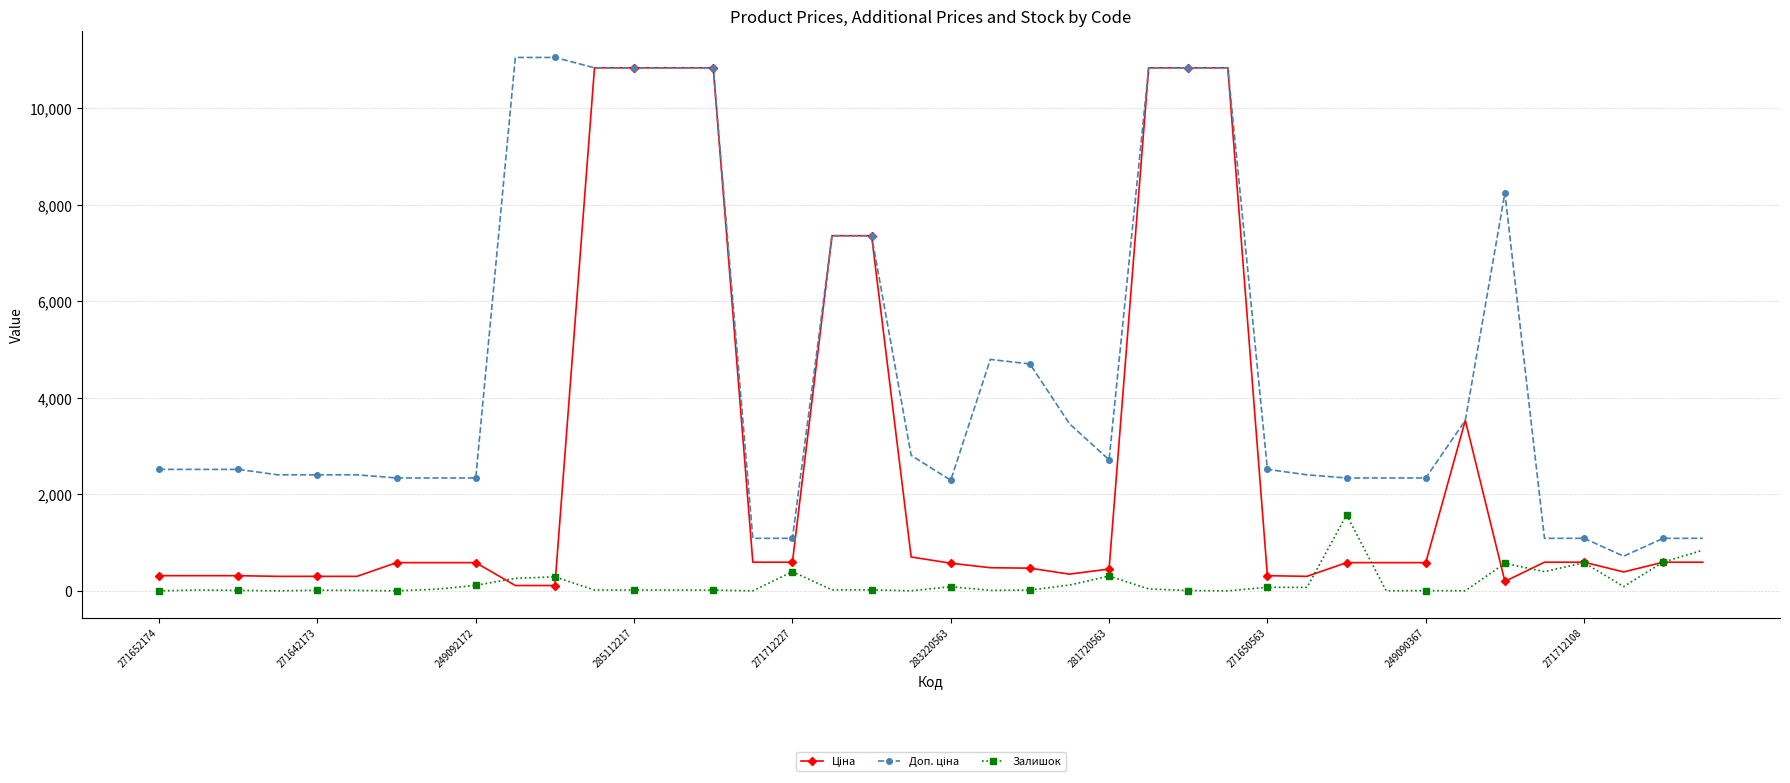

What is the greatest value displayed?

11055.0